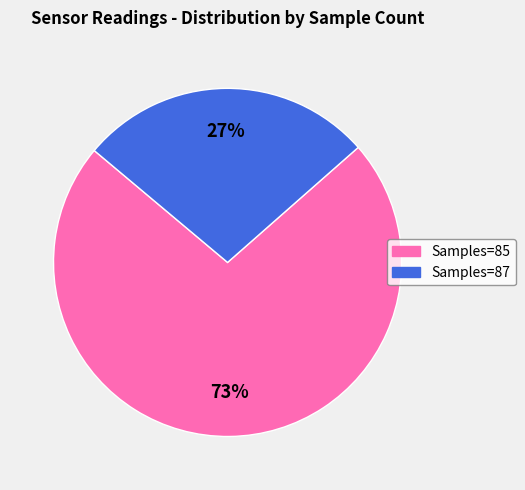

To the nearest percent, what is the combined percentage of Samples=87 and Samples=85?

100%